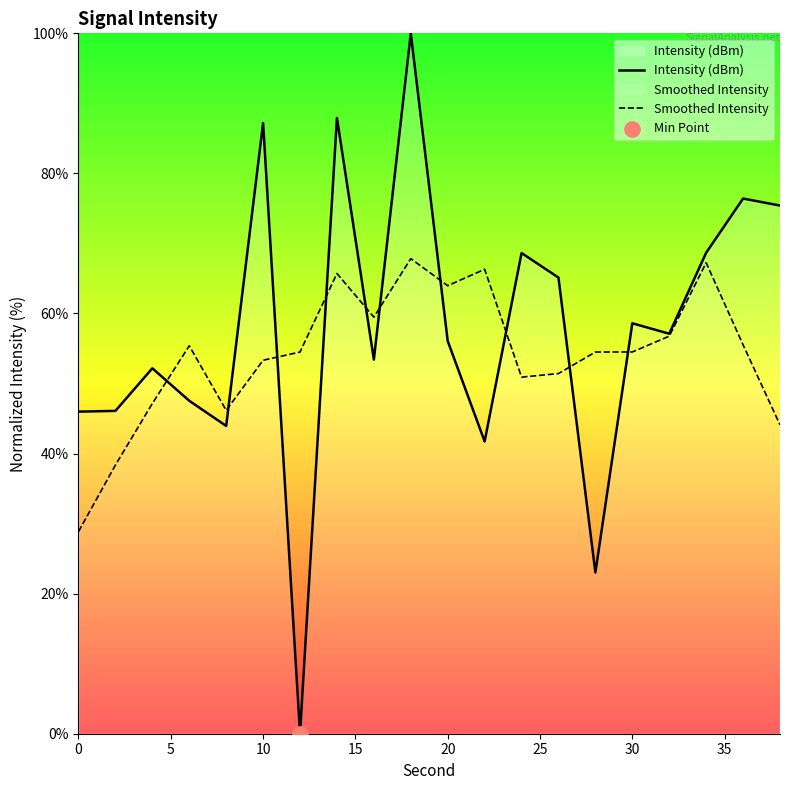

Which series has the largest range (max minus min)?

Intensity (dBm)